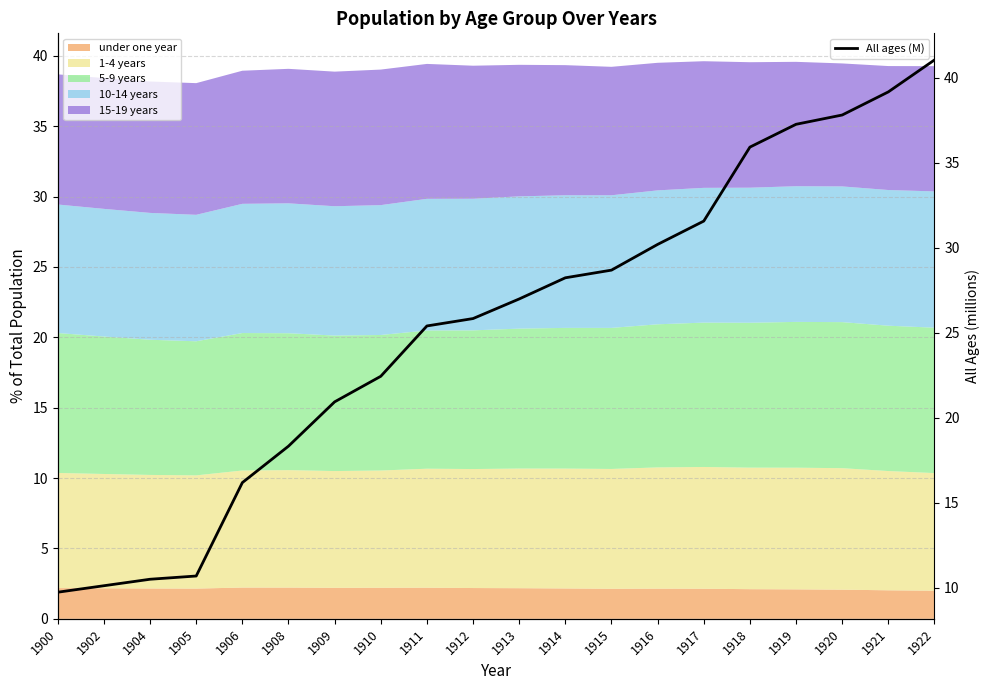

At which label does the data first exceed 26?

1913